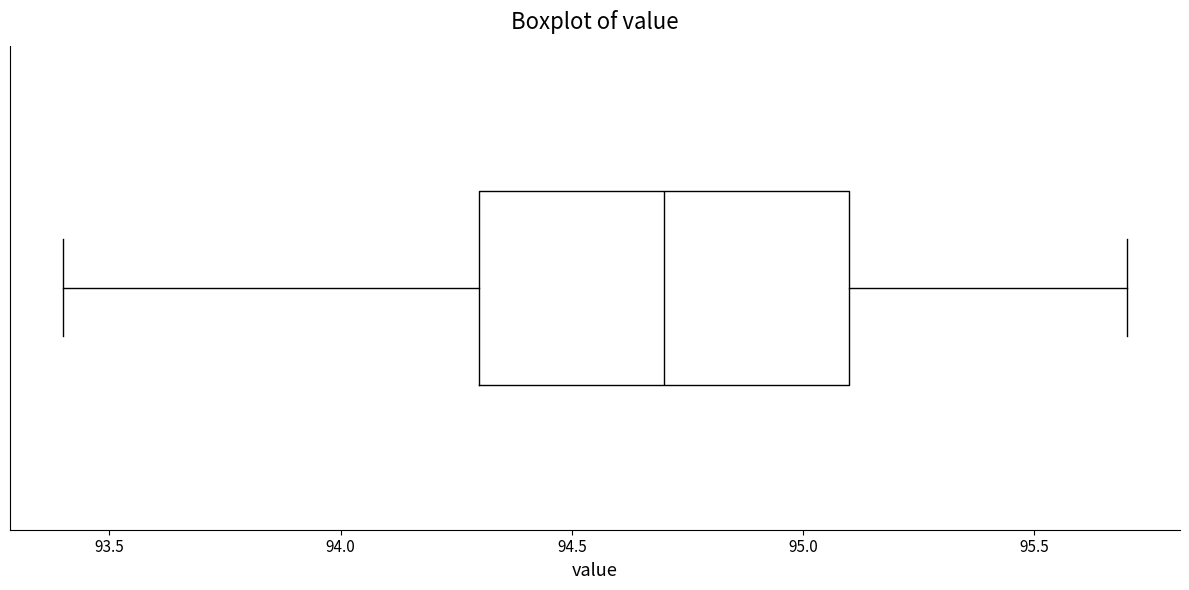

Where does the right whisker of the box end on the x-axis? The values are not printed on the chart, so give them approximately, as read against the axis.

95.7